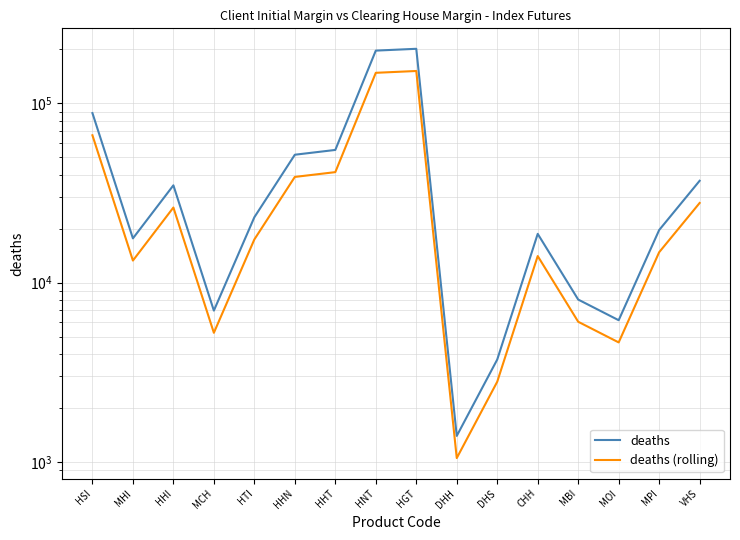

Reading left to right, transcribe all the data shown in this chart.

deaths: 88312	17662	34912	6982	23168	51723	55008	197052	201707	1396	3724	18713	8046	6171	19657	37013
deaths (rolling): 66400	13280	26250	5250	17420	38890	41360	148160	151660	1050	2800	14070	6050	4640	14780	27830